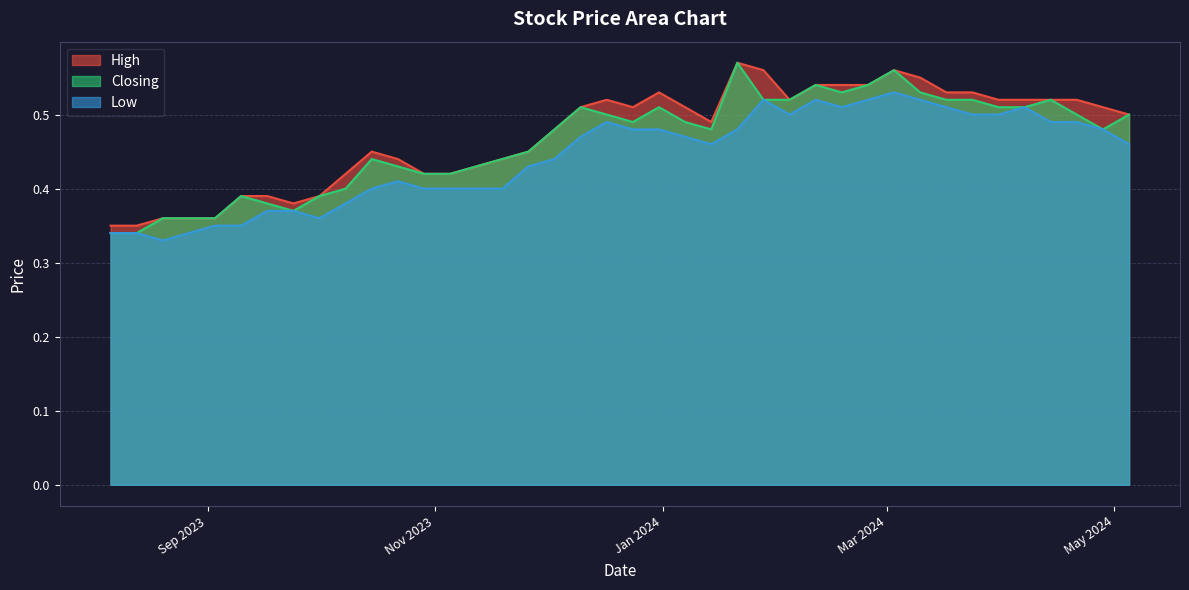

Which series has the widest spread of values?

Closing